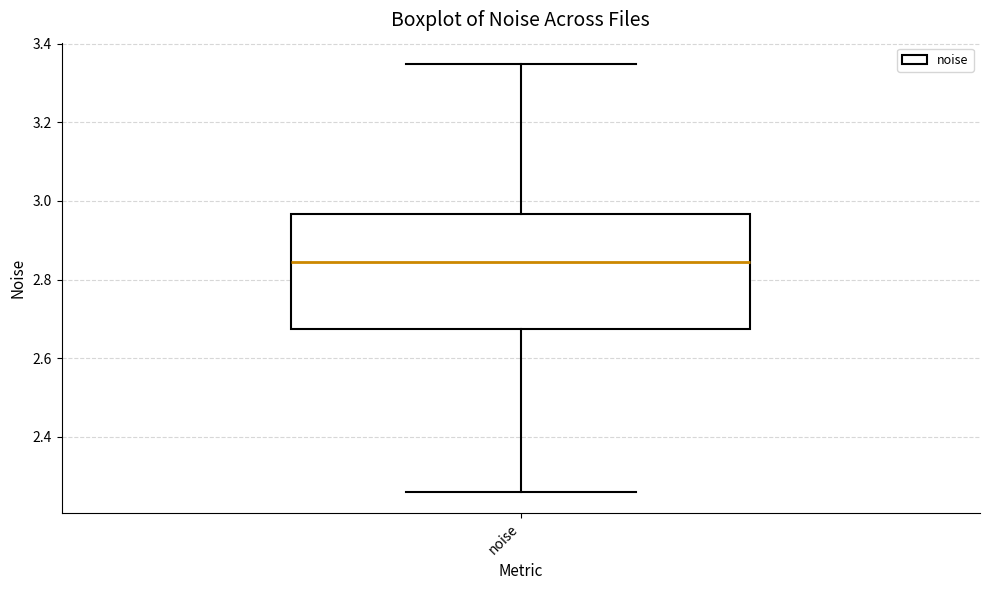

Read this box plot against the y-axis: the position of the median line, the range covered by the box, and the ends of both whiskers. The values are not printed on the chart, so give them approximately, as read against the axis.

median 2.84, box 2.68 to 2.96, whiskers 2.26 to 3.34